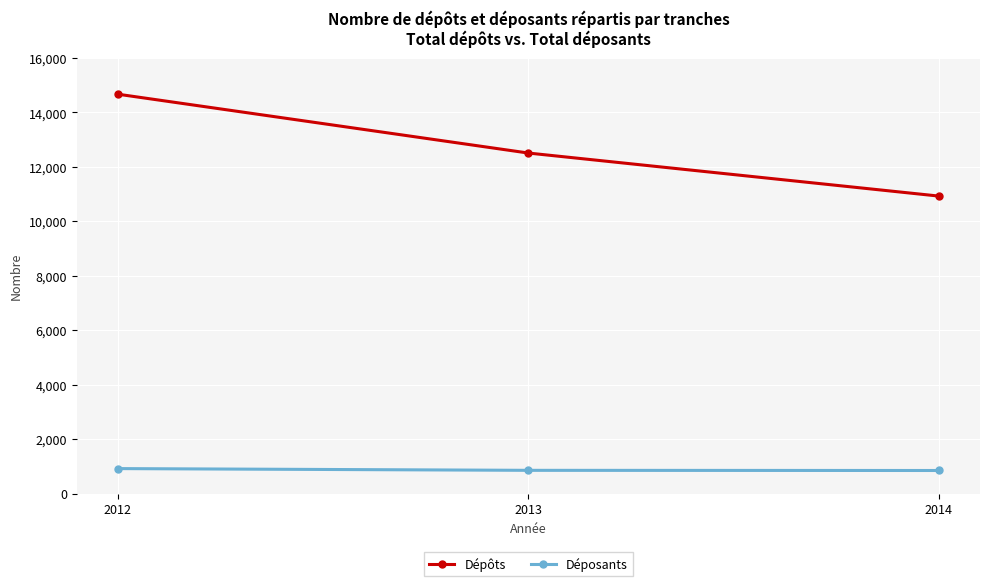

True or false: Dépôts has a value of 12507 at 2013.

True